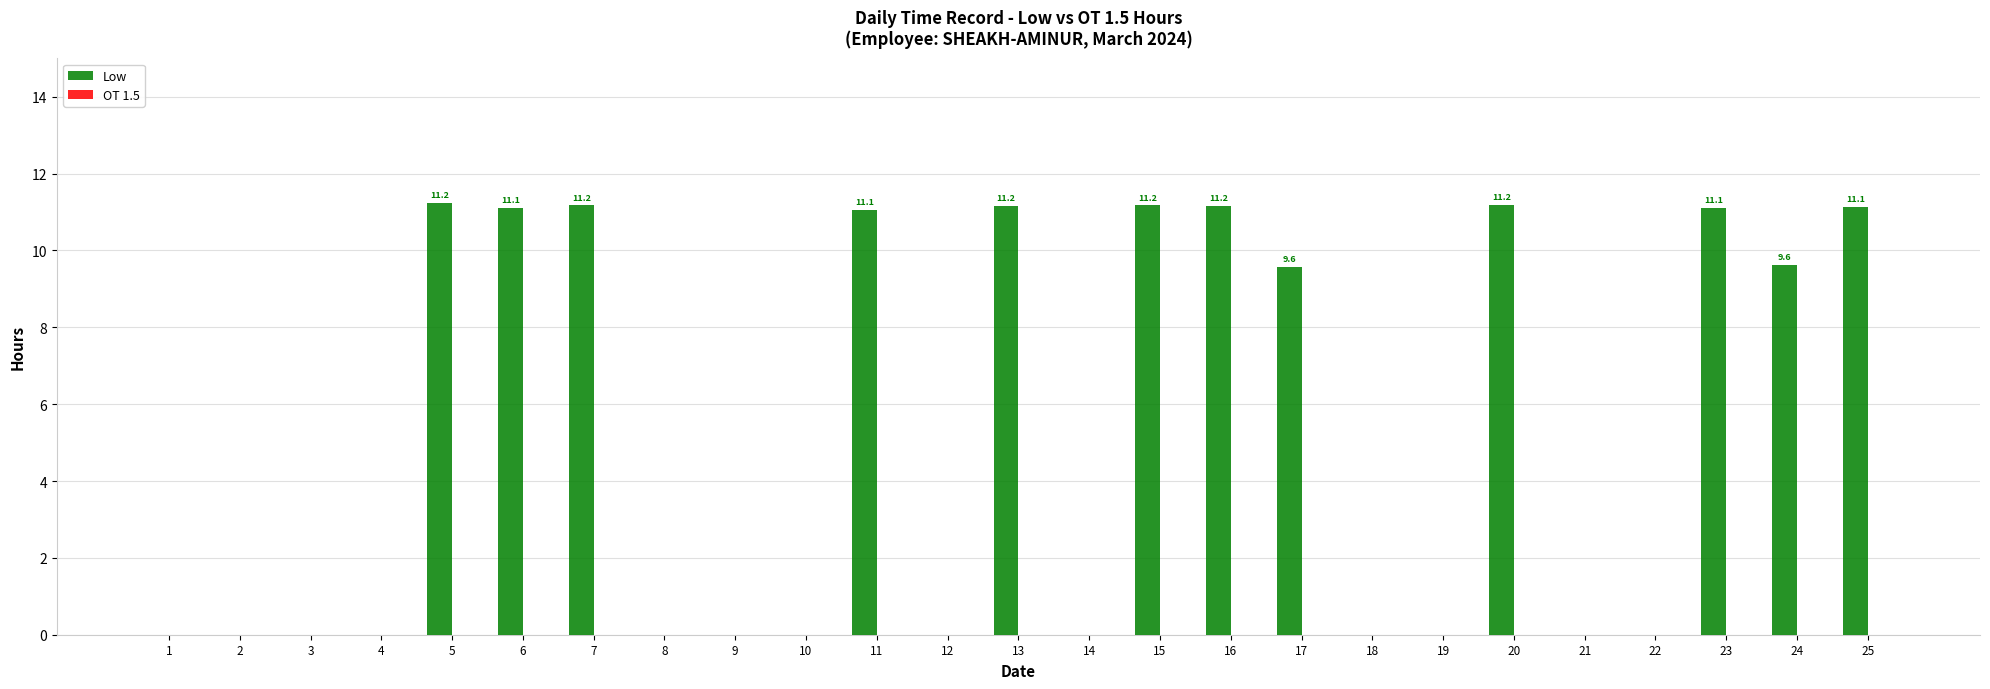

What is the change in value from 1 to 5?

+11.2